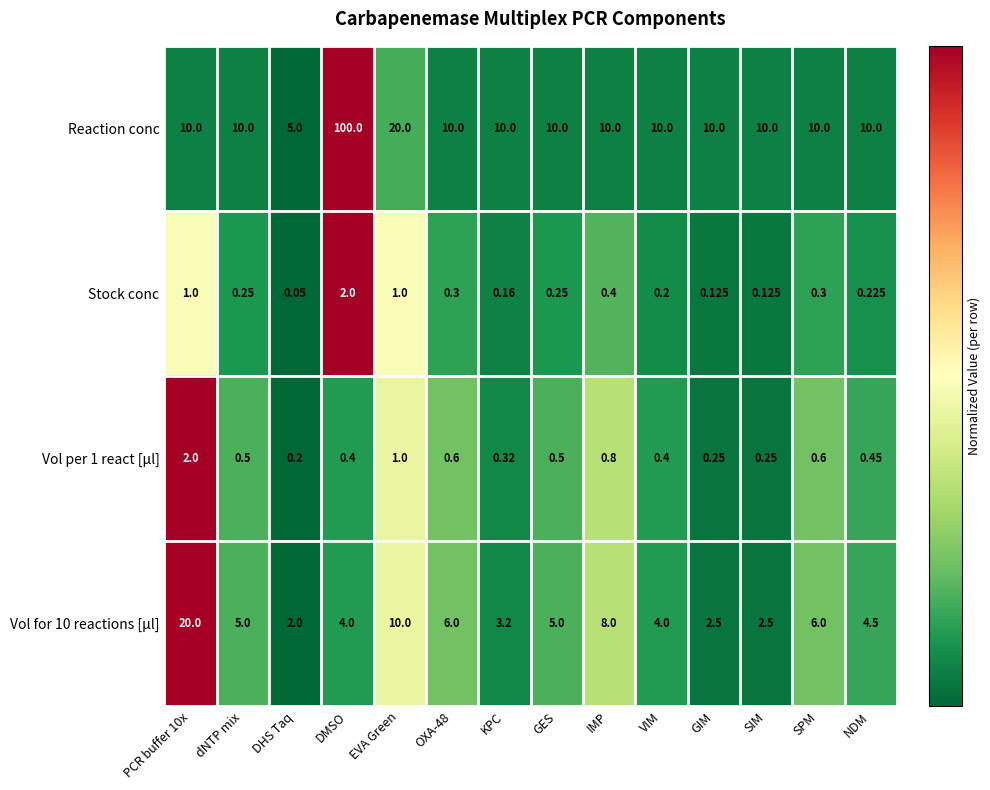

At which category is the sum across all series the highest?

DMSO